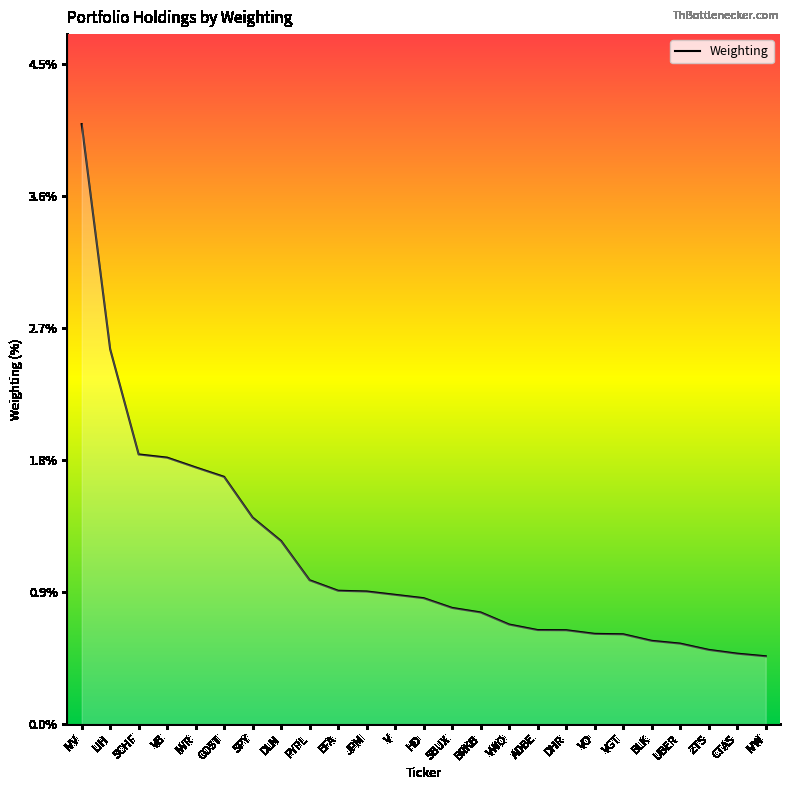

What is the difference between the values at COST and BLK?

1.1